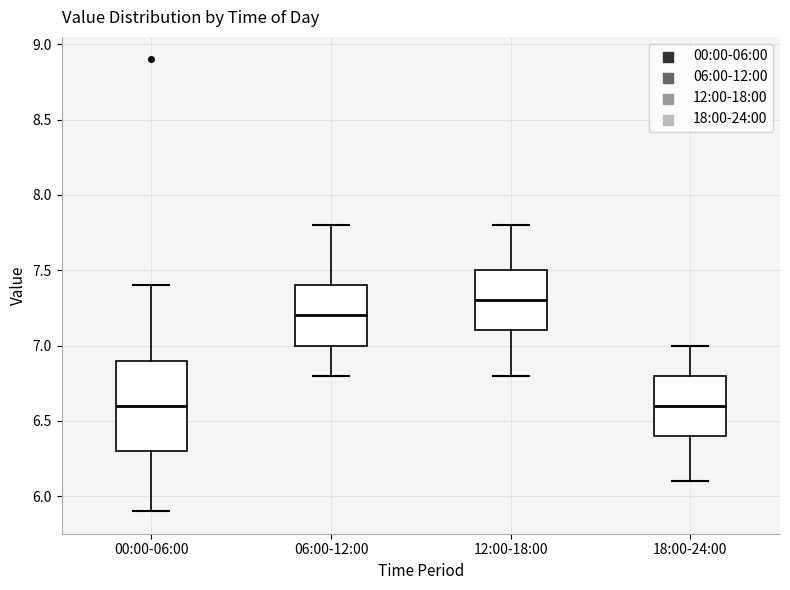

Reading left to right, read every box against the y-axis: the position of its median line, the range the box covers, and the ends of its whiskers. The values are not printed on the chart, so give them approximately, as read against the axis.

00:00-06:00: median 6.6, box 6.3 to 6.9, whiskers 5.9 to 7.4
06:00-12:00: median 7.2, box 7.0 to 7.4, whiskers 6.8 to 7.8
12:00-18:00: median 7.3, box 7.1 to 7.5, whiskers 6.8 to 7.8
18:00-24:00: median 6.6, box 6.4 to 6.8, whiskers 6.1 to 7.0